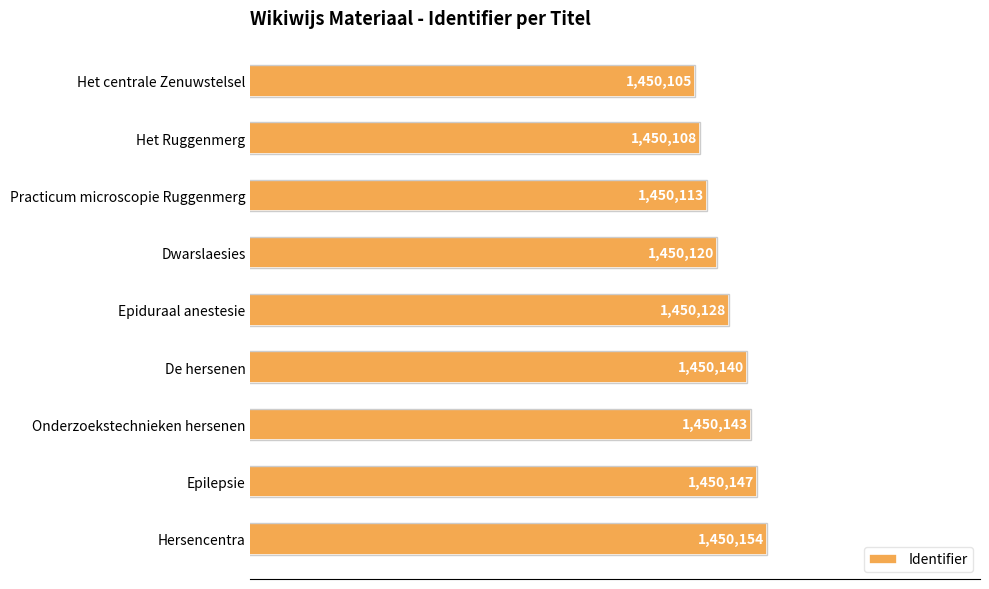

Does the chart contain any negative values?

No